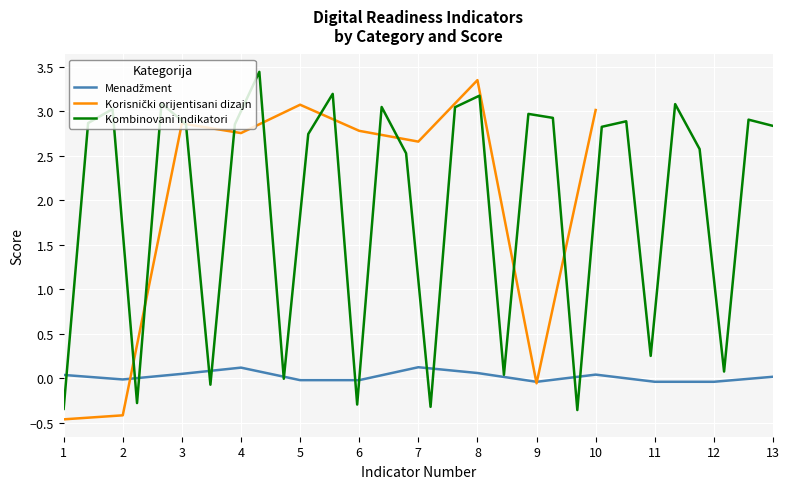

How many points are higher than both their immediate neighbors (excluding endpoints)?

3